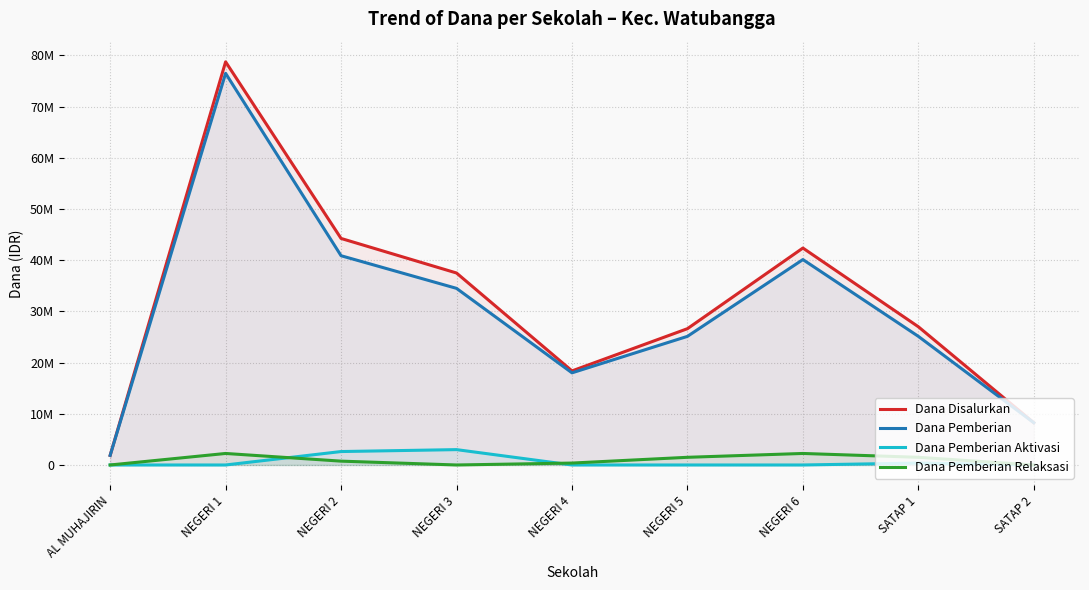

How many Dana Pemberian Aktivasi values are between 0 and 375000?

7